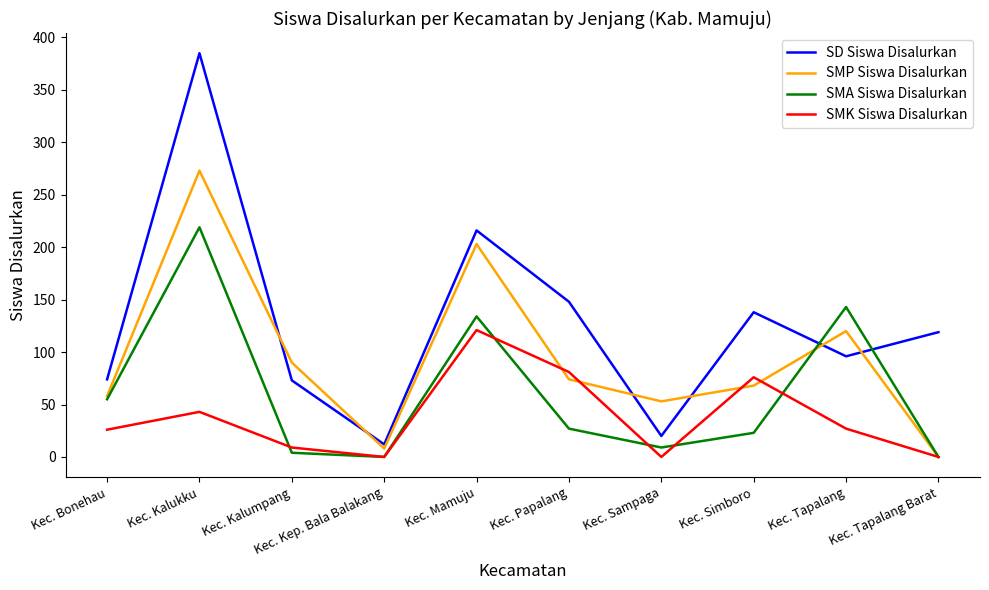

Which series ends up on top after the final intersection of SMA Siswa Disalurkan and SD Siswa Disalurkan?

SD Siswa Disalurkan